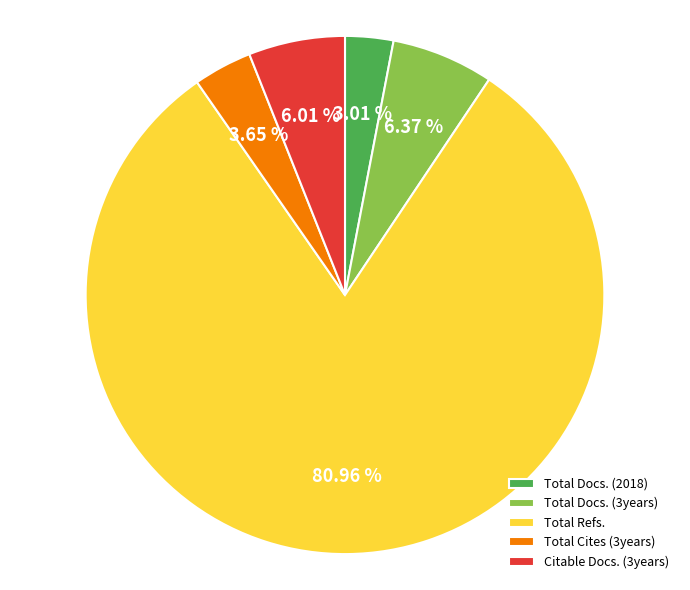

Which category has the biggest portion of the pie?

Total Refs.